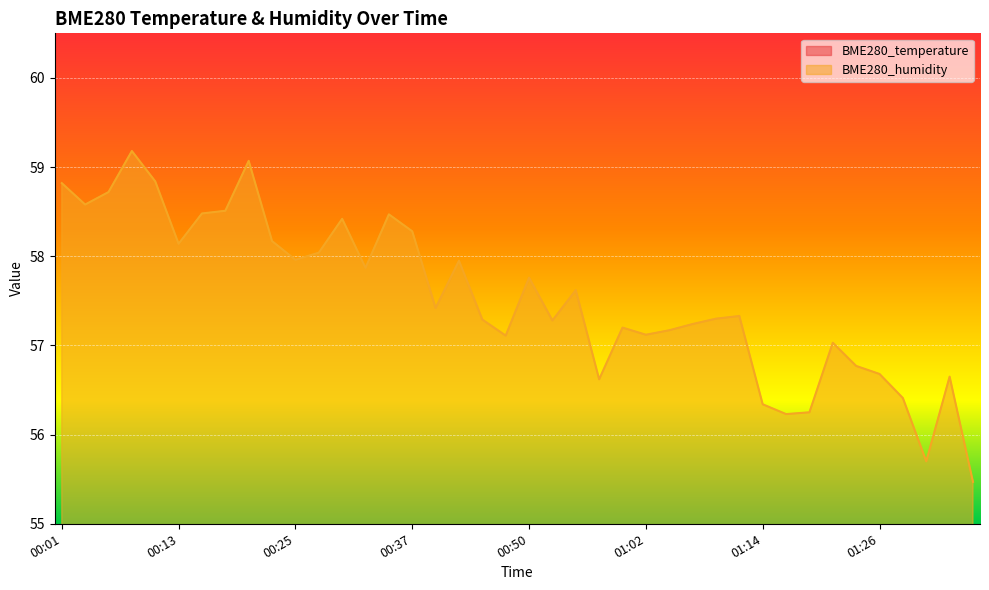

At which label is BME280_temperature closest to 18?

01:02